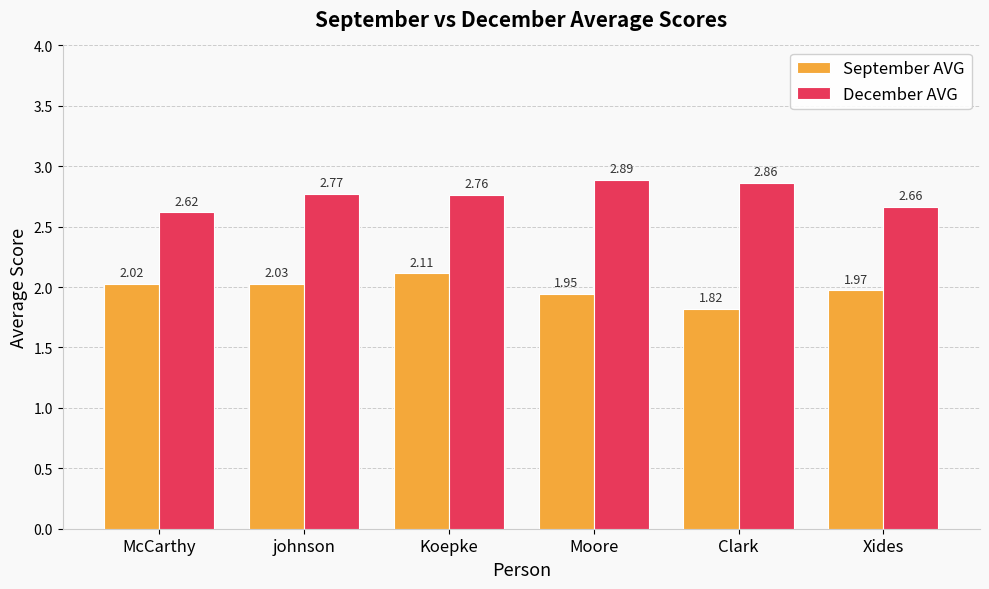

What is the sum of all December AVG values?

16.6